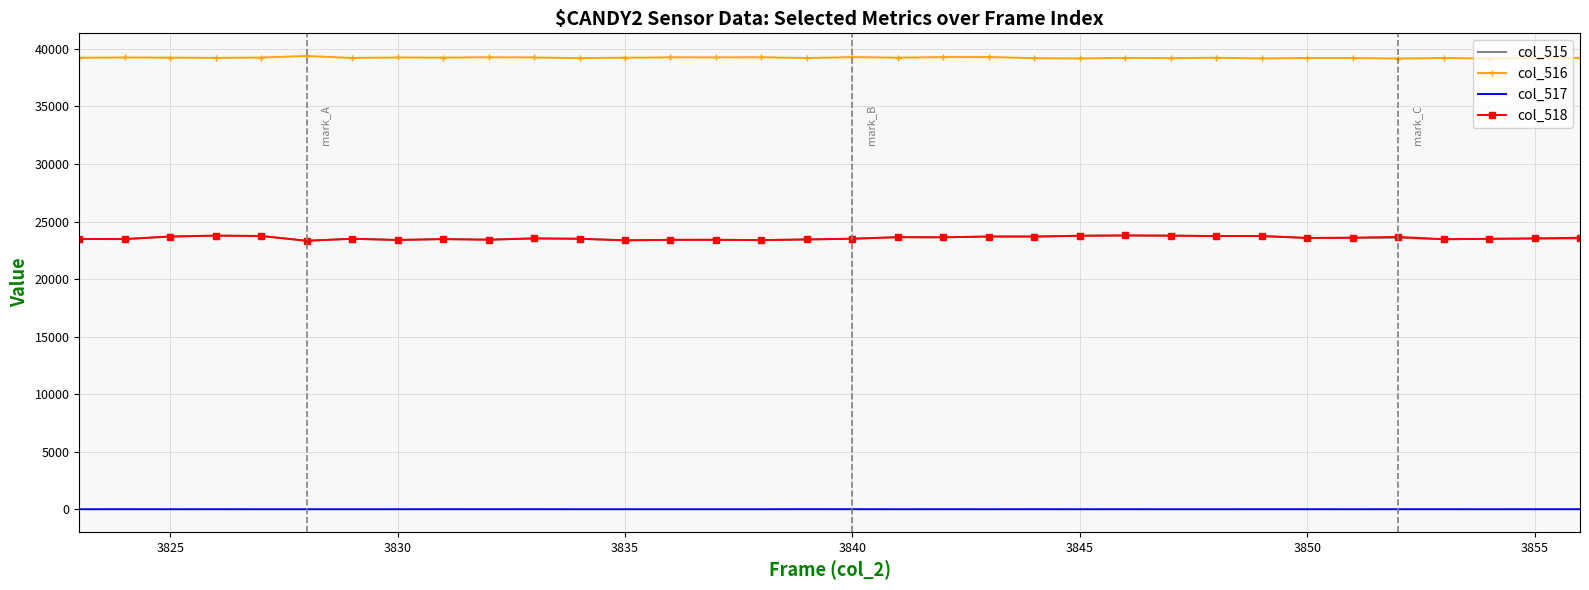

True or false: col_516 and col_518 intersect in this chart.

False